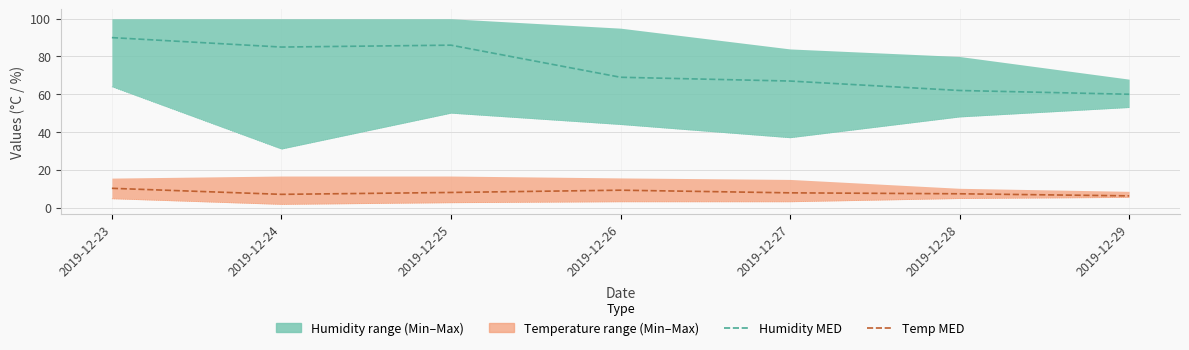

Where does the Temp MED series first go above 7?

2019-12-23